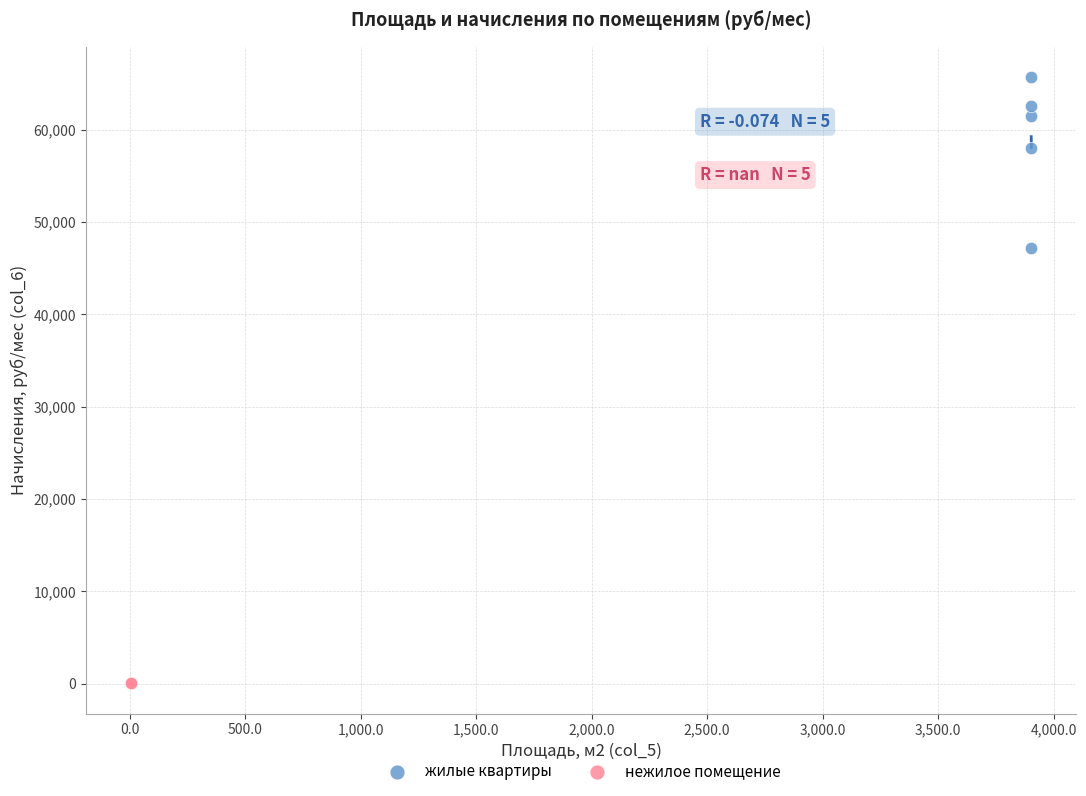

Which series has the widest spread of Y values?

жилые квартиры